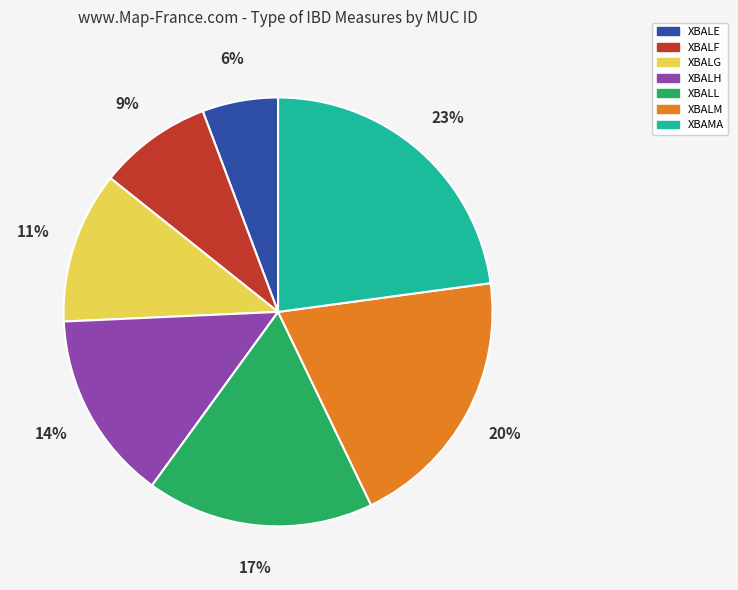

To the nearest percent, what is the difference between the largest and smallest slice percentages?

17%